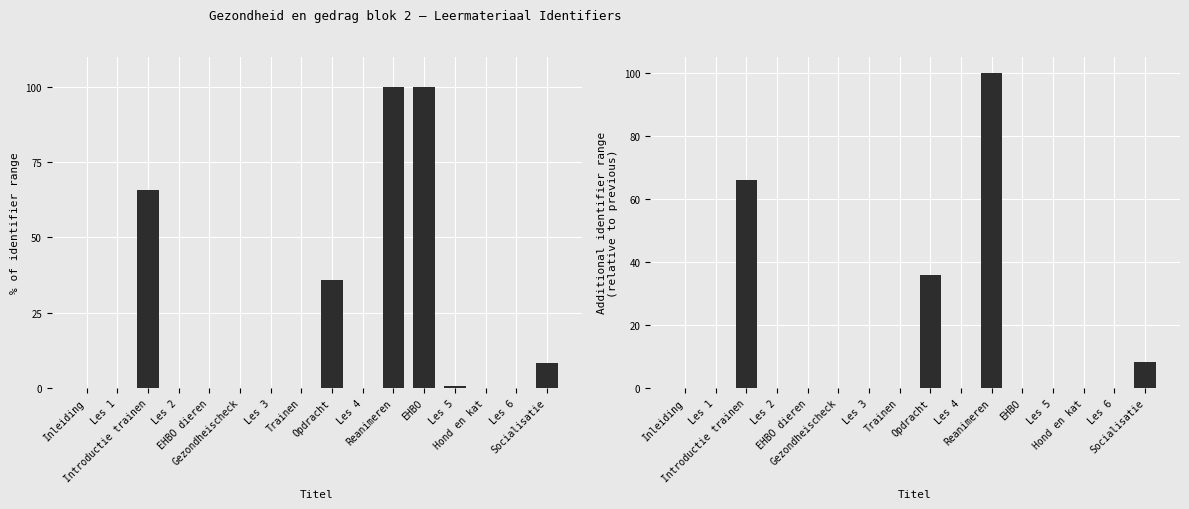

List the series in order of their overall mean, highest first.

Identifier (normalised), Incremental identifier step